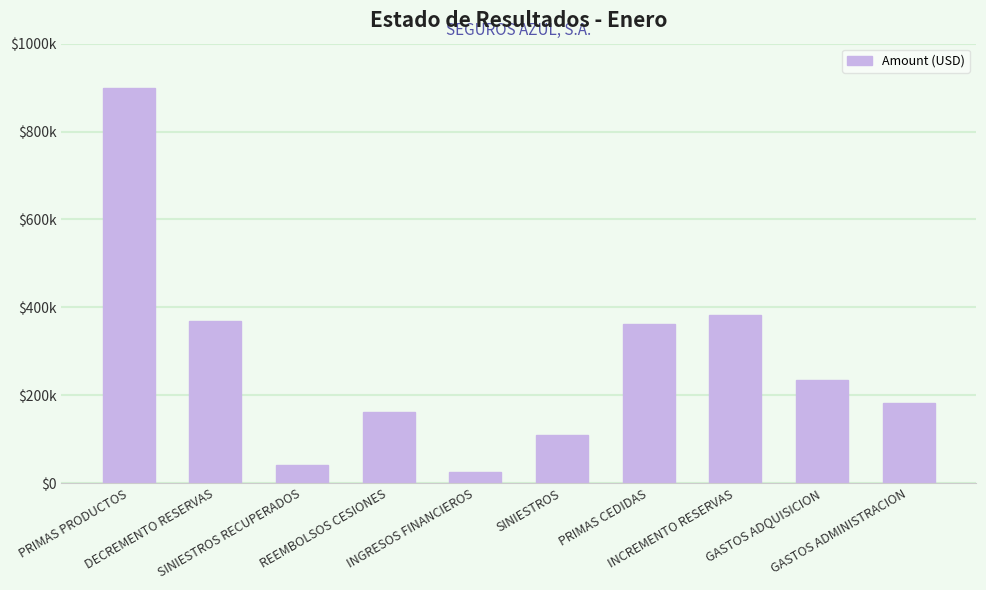

What is the change in value from REEMBOLSOS CESIONES to GASTOS ADQUISICION?

+74093.9